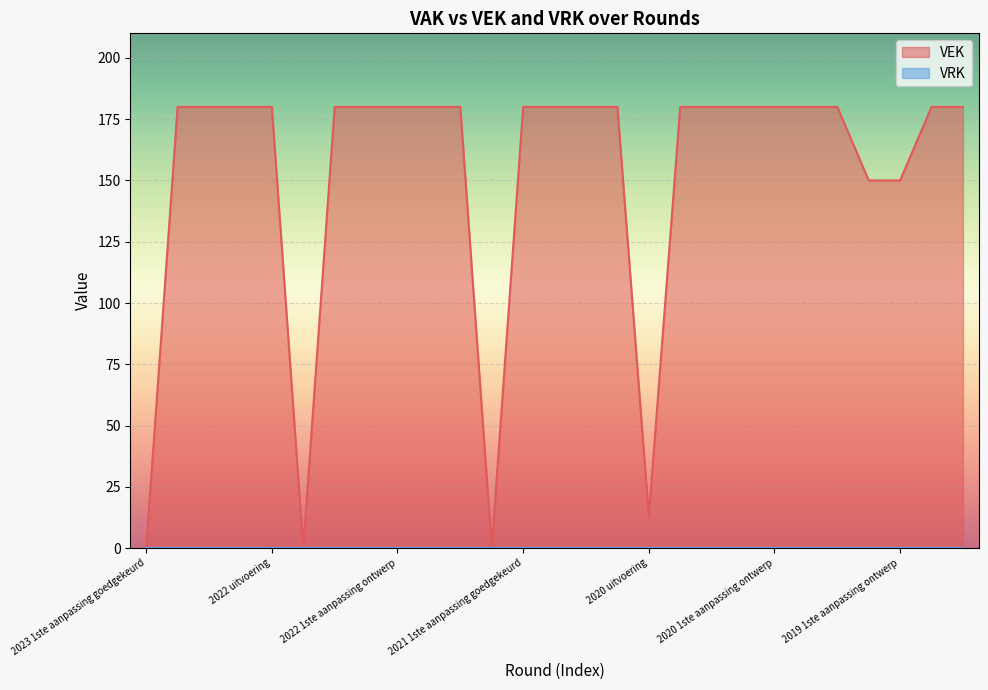

Approximately how many times larger is the value at 2020 2de aanpassing goedgekeurd compared to 2019 1ste aanpassing goedgekeurd?

1.2